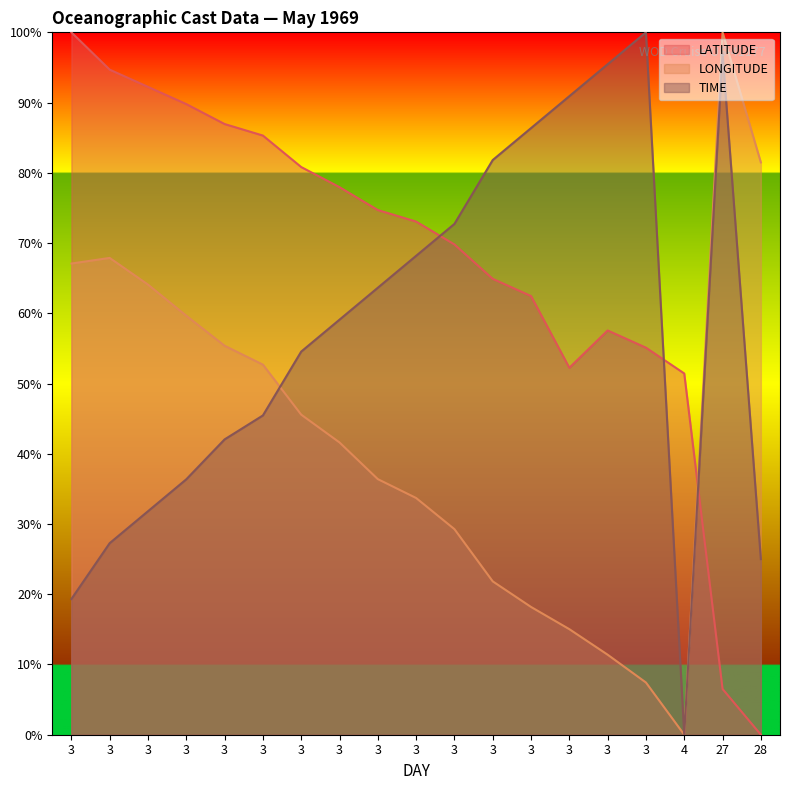

What are all the series names shown in the legend?

LATITUDE, LONGITUDE, TIME